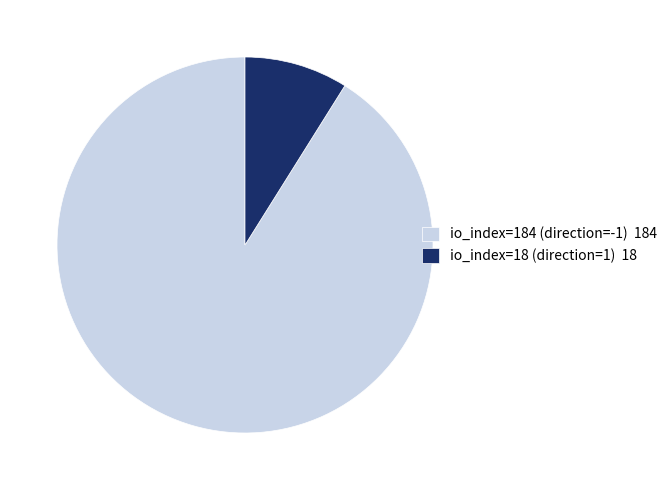

Which slice represents more than half of the pie?

io_index=184 (direction=-1)